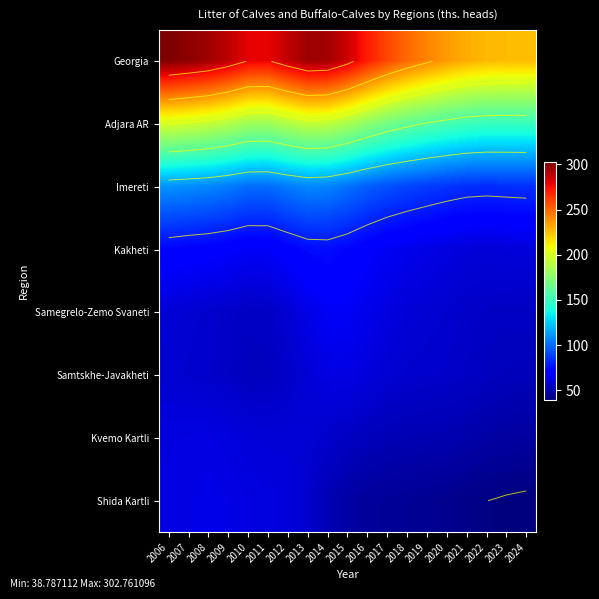

Which series has the largest total across all categories?

Georgia